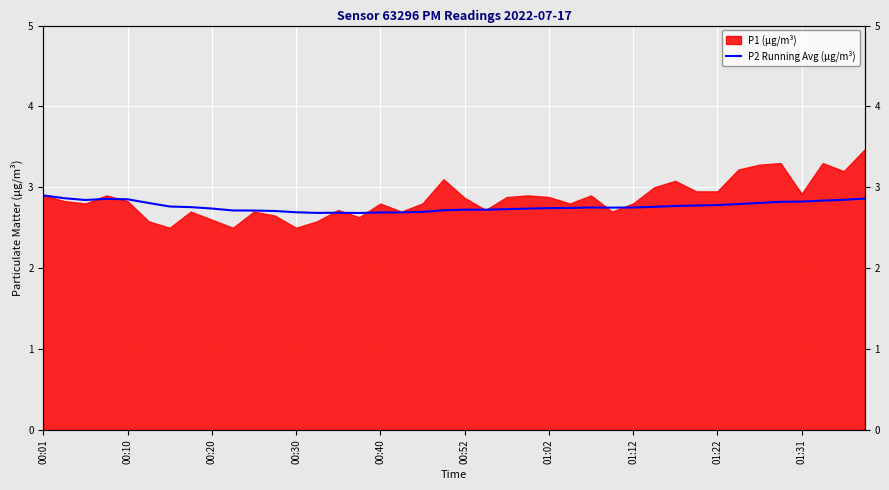

Is it true that the value at 14 is 4.8?

False